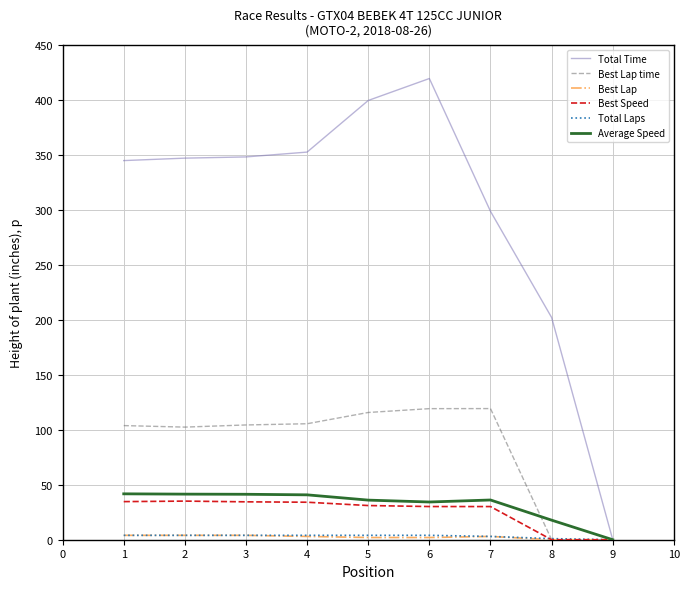

Between 1 and 9, which series saw the biggest shift?

Total Time